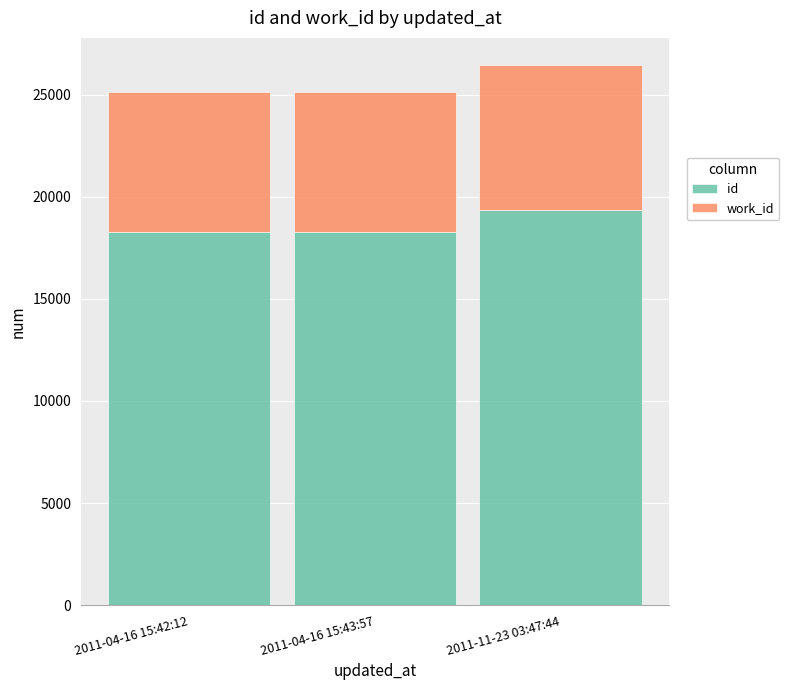

What is the highest value of the id series?

19337